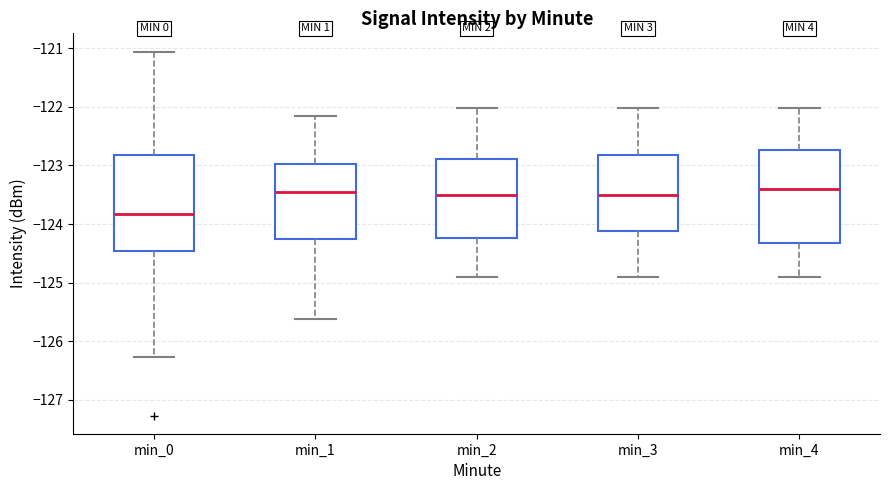

Reading left to right, read every box against the y-axis: the position of its median line, the range the box covers, and the ends of its whiskers. The values are not printed on the chart, so give them approximately, as read against the axis.

min_0: median -123.8, box -124.5 to -122.8, whiskers -126.3 to -121.1
min_1: median -123.5, box -124.3 to -123.0, whiskers -125.6 to -122.2
min_2: median -123.5, box -124.2 to -122.9, whiskers -124.9 to -122.0
min_3: median -123.5, box -124.1 to -122.8, whiskers -124.9 to -122.0
min_4: median -123.4, box -124.3 to -122.7, whiskers -124.9 to -122.0